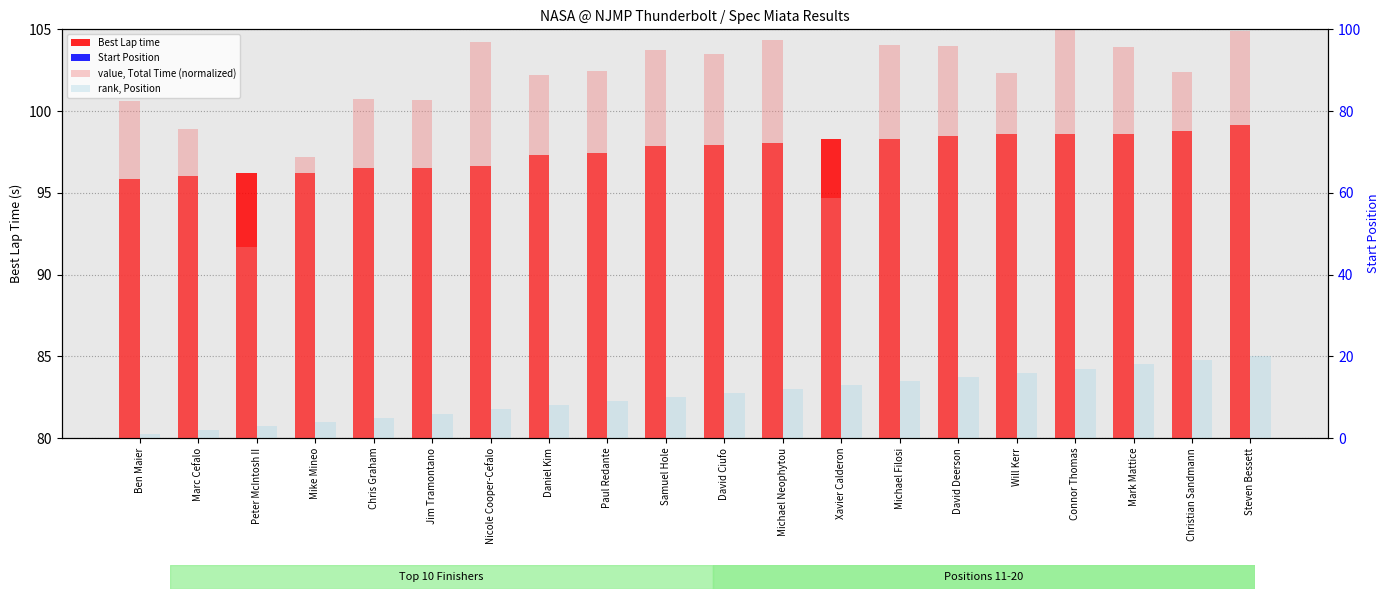

Reading left to right, extract all data points from this chart.

Best Lap time: 95.8	96.0	96.2	96.2	96.5	96.5	96.7	97.3	97.5	97.9	97.9	98.1	98.3	98.3	98.5	98.6	98.6	98.6	98.8	99.2
Start Position: 1.0	2.0	3.0	4.0	5.0	6.0	7.0	8.0	9.0	10.0	11.0	12.0	13.0	14.0	15.0	16.0	17.0	18.0	19.0	20.0
value, Total Time (normalized): 82.4	75.5	46.8	68.7	82.9	82.8	97.0	88.8	89.8	94.8	94.0	97.4	58.6	96.1	95.9	89.3	100.0	95.6	89.5	99.6
rank, Position: 1.0	2.0	3.0	4.0	5.0	6.0	7.0	8.0	9.0	10.0	11.0	12.0	13.0	14.0	15.0	16.0	17.0	18.0	19.0	20.0